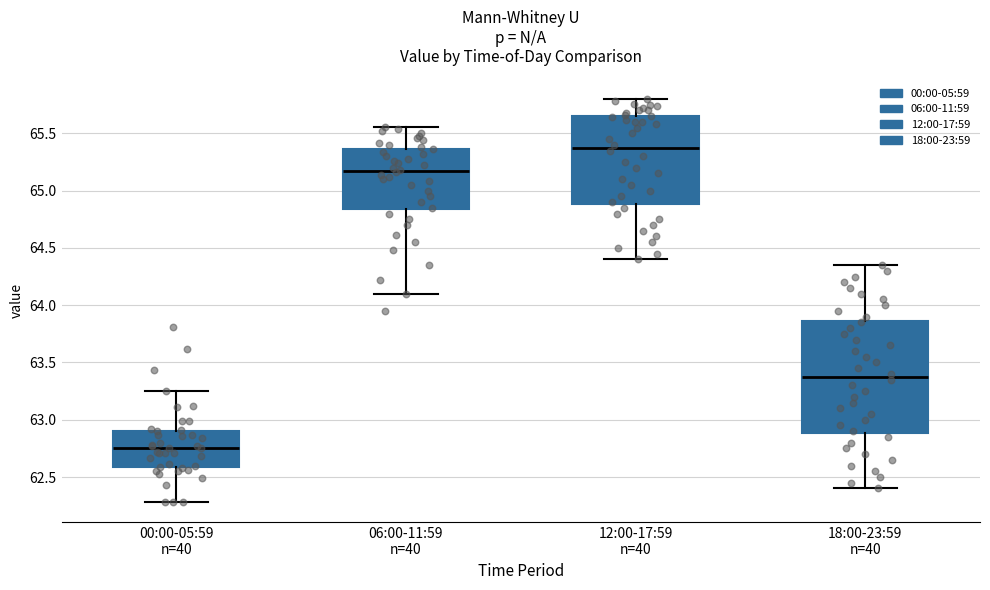

Where does the upper whisker of the box for 06:00-11:59 n=40 end on the y-axis? The values are not printed on the chart, so give them approximately, as read against the axis.

65.55